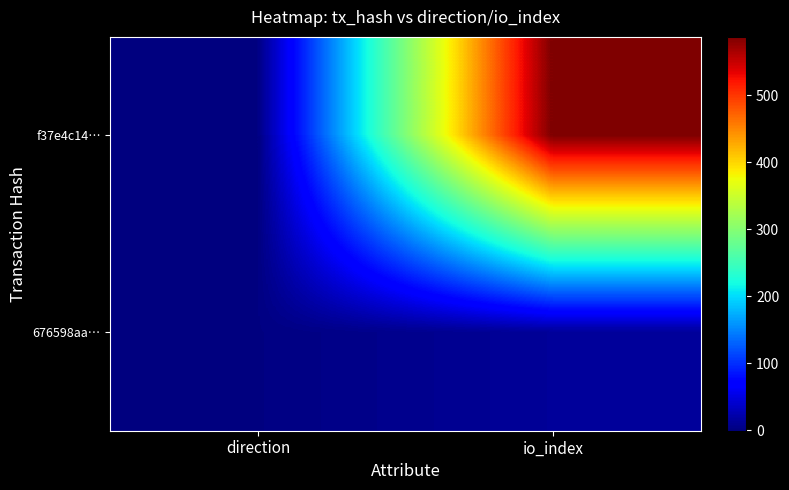

Reading right to left, extract all data points from this chart.

f37e4c14…: io_index=587	direction=-1
676598aa…: io_index=13	direction=1